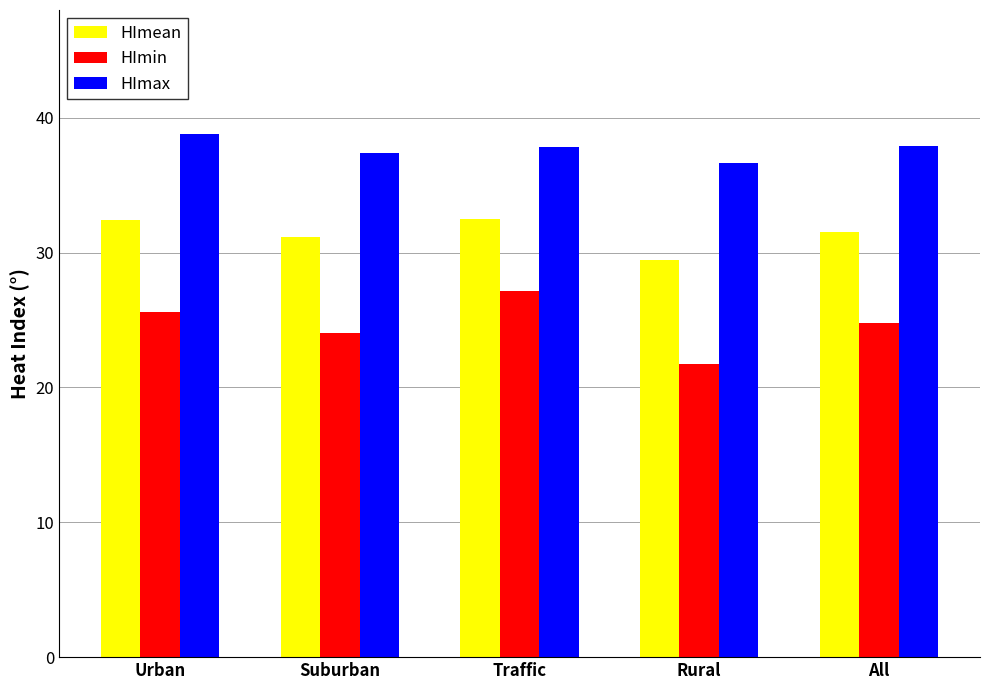

What is the total value across all series at Urban?

96.8